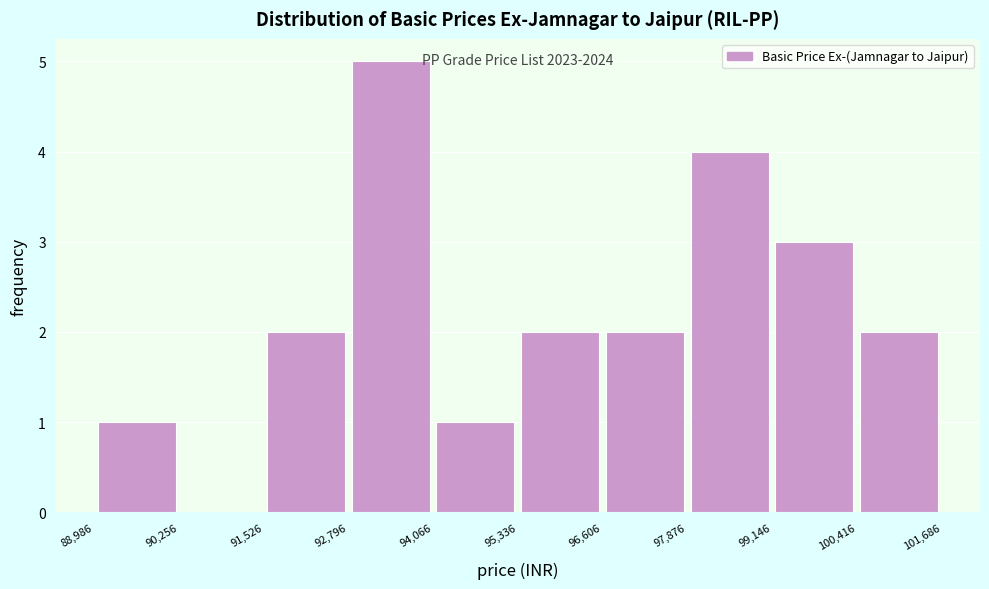

Which range on the x-axis has the tallest bar?

92,796 to 94,066